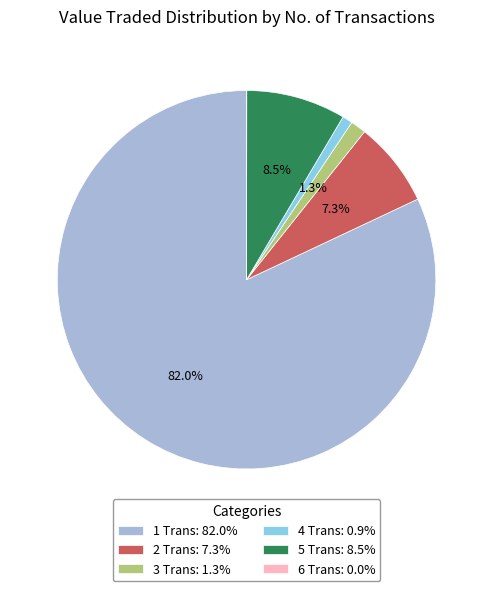

How much of the chart is everything except 2 Trans: 7.3%?

92.7%